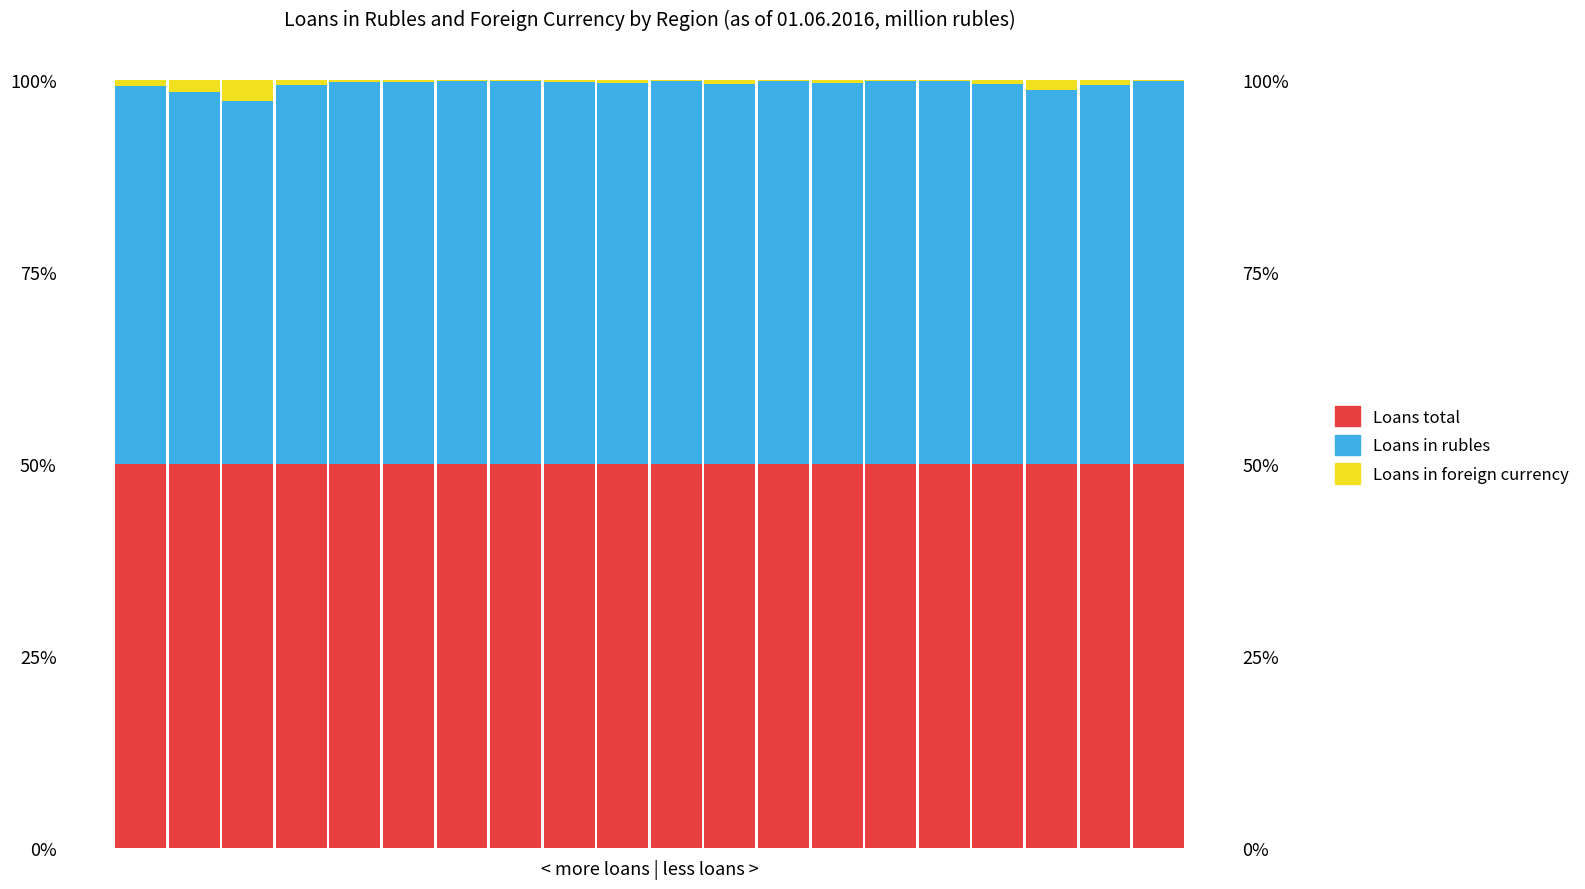

What is the total value across all series at 11?

100.0